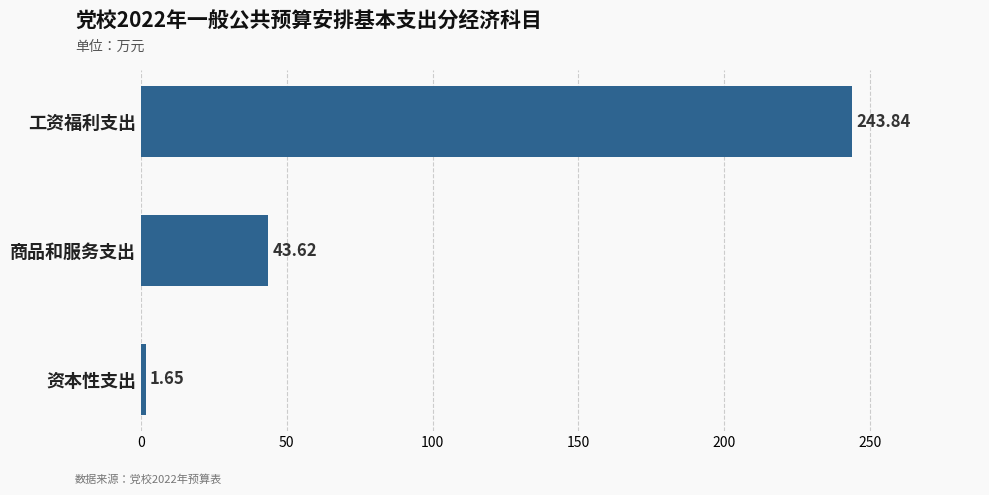

Are the bars horizontal?

Yes